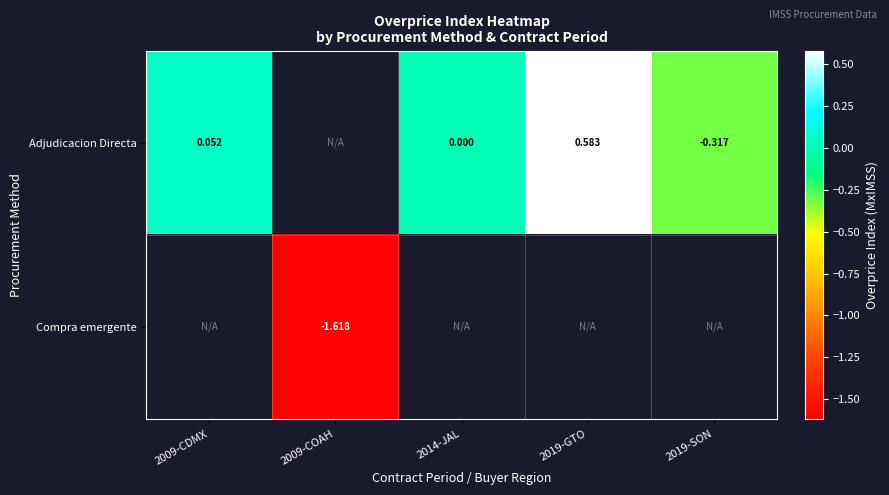

Is the value of Compra emergente at 2009-COAH greater than the value of Adjudicacion Directa at 2019-GTO?

No